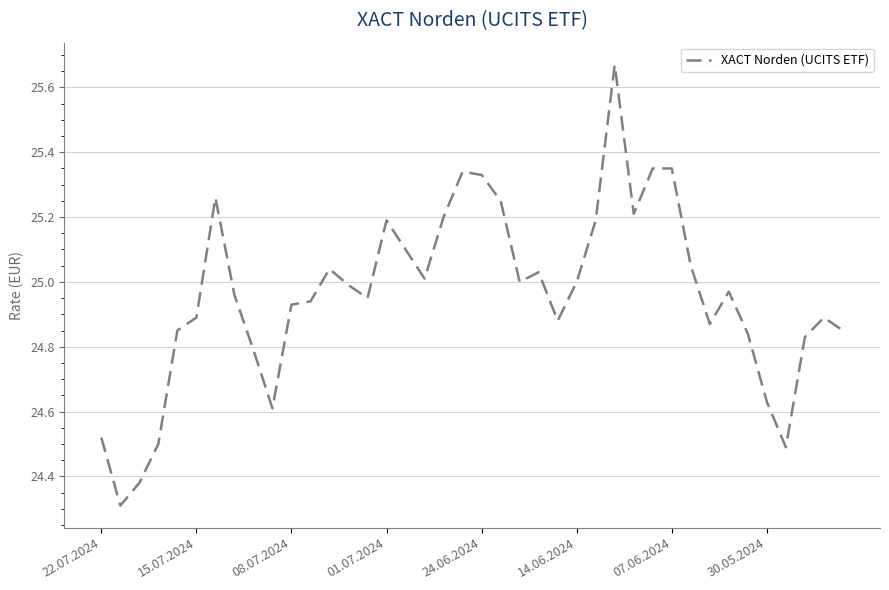

What is the minimum value shown in the chart?

24.3